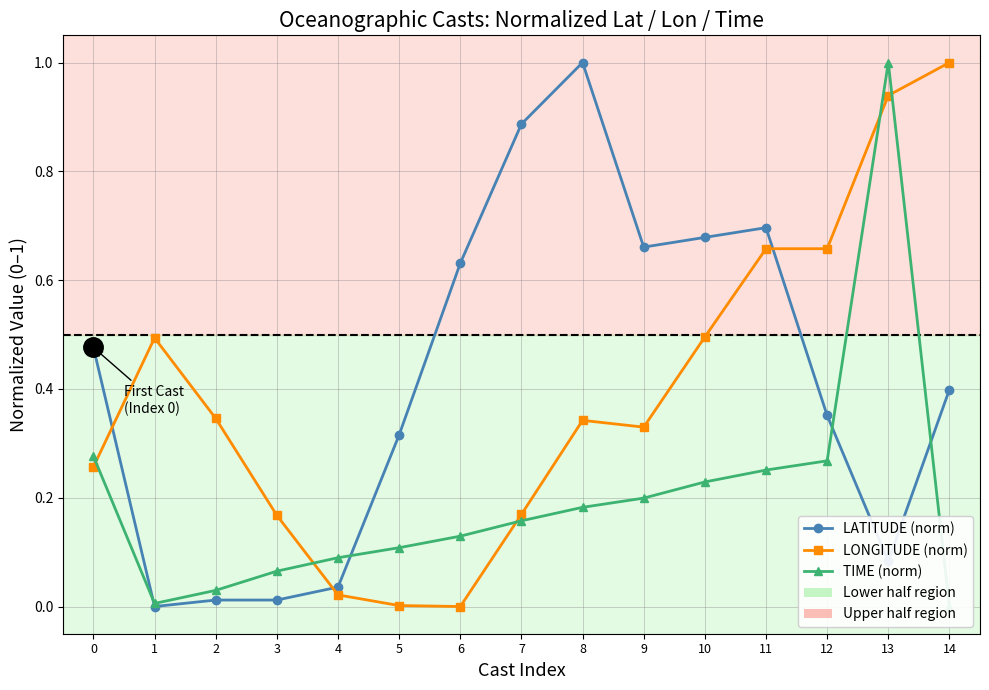

Which series has the widest spread of values?

LATITUDE (norm)